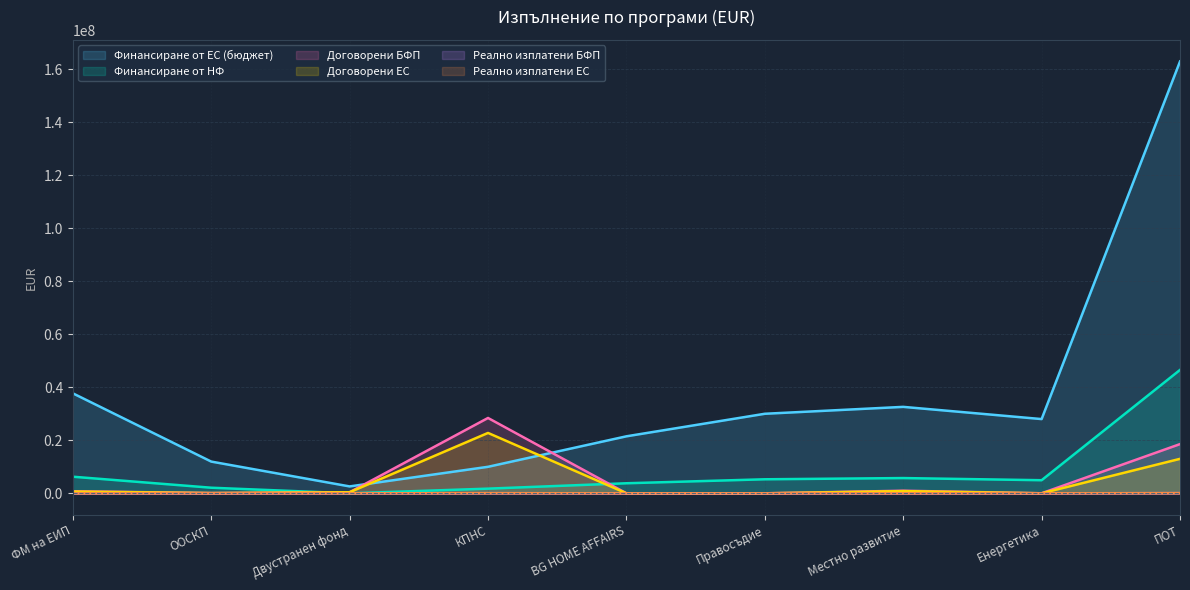

Which category has the lowest value in the Реално изплатени ЕС series?

Енергетика